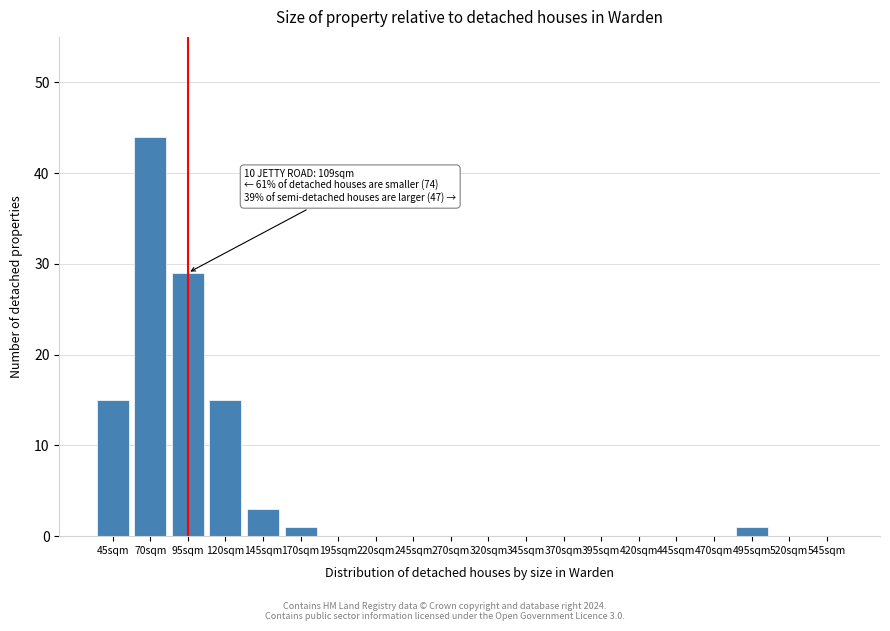

Reading right to left, extract all data points from this chart.

545sqm=0	520sqm=0	495sqm=1	470sqm=0	445sqm=0	420sqm=0	395sqm=0	370sqm=0	345sqm=0	320sqm=0	270sqm=0	245sqm=0	220sqm=0	195sqm=0	170sqm=1	145sqm=3	120sqm=15	95sqm=29	70sqm=44	45sqm=15